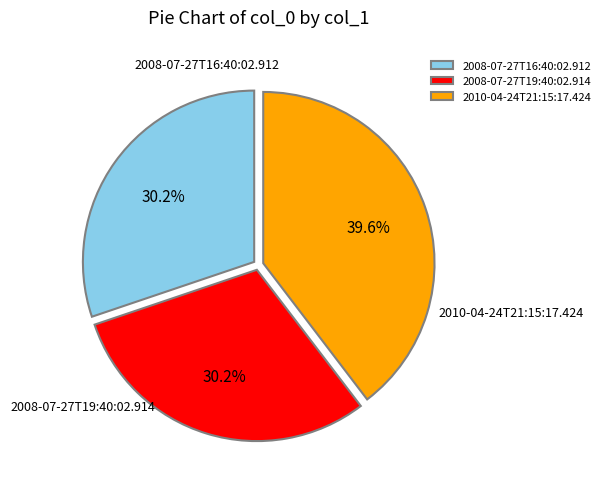

Is it true that 2010-04-24T21:15:17.424 is 40% of the pie?

True